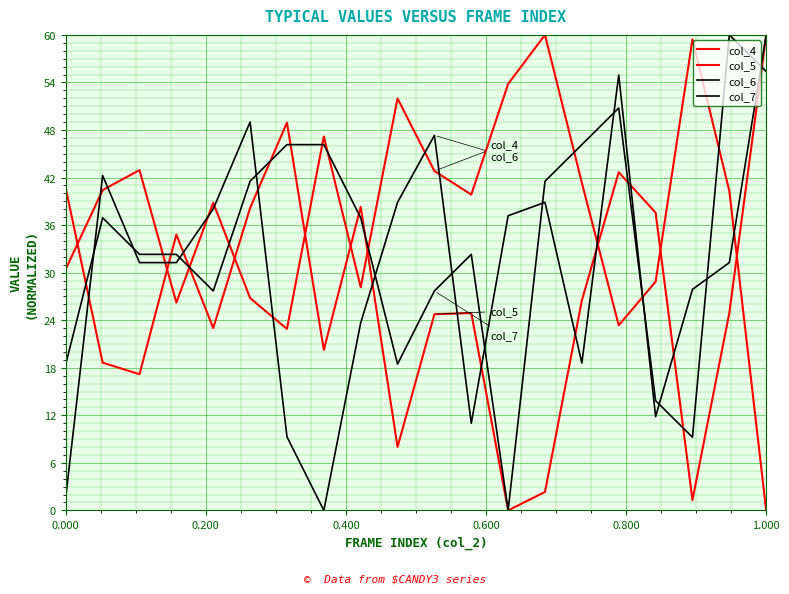

What is the value of the col_4 point at the 4th from the left?

26.2